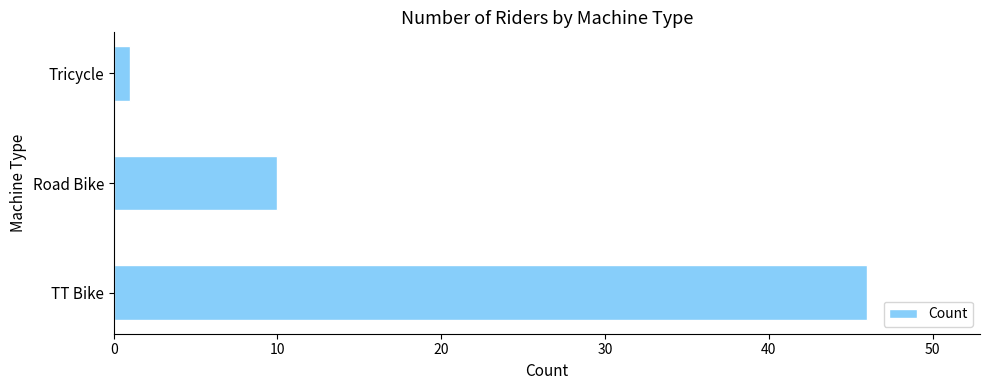

How many data points does each series have?

3